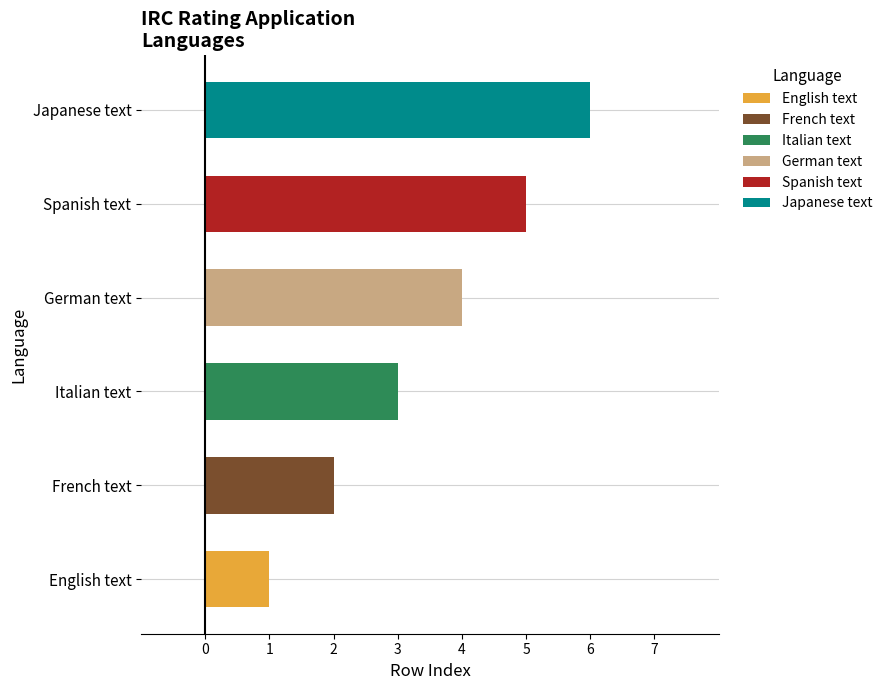

The value of English text at col_2 is 2. True or false?

False